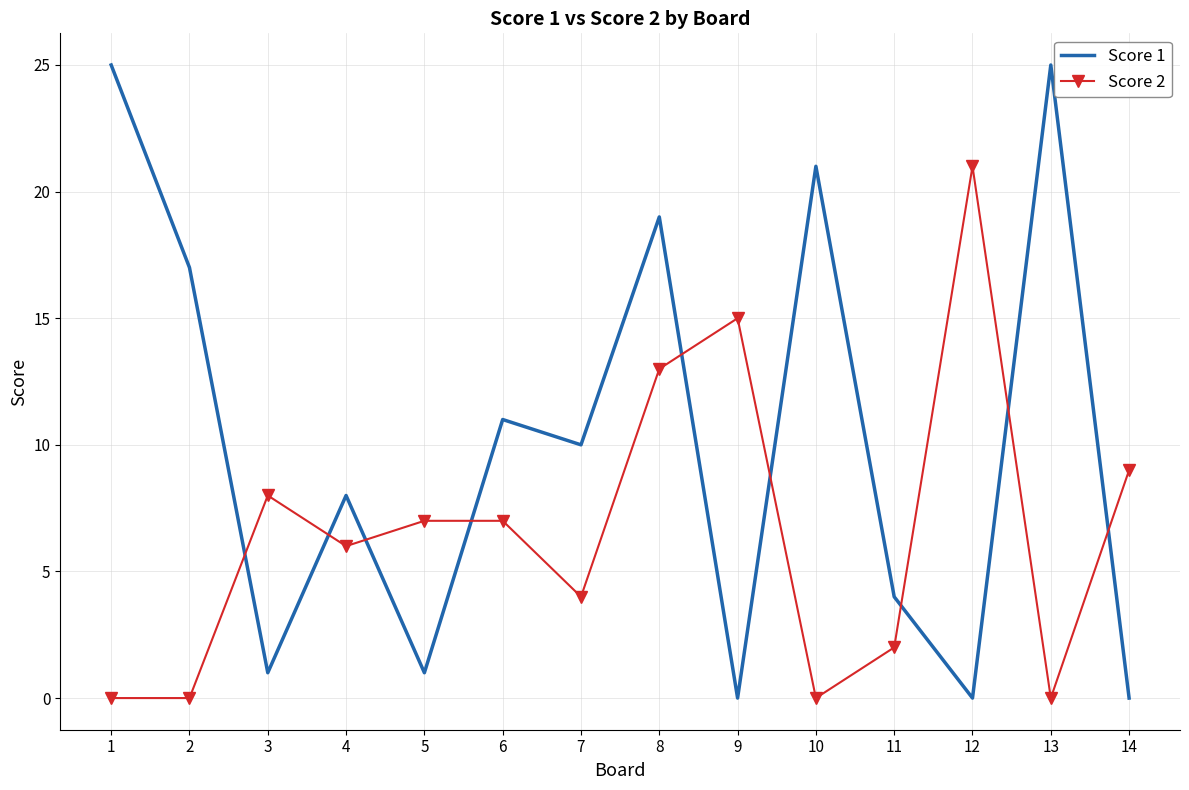

Where is Score 1 nearest to the value 12?

6